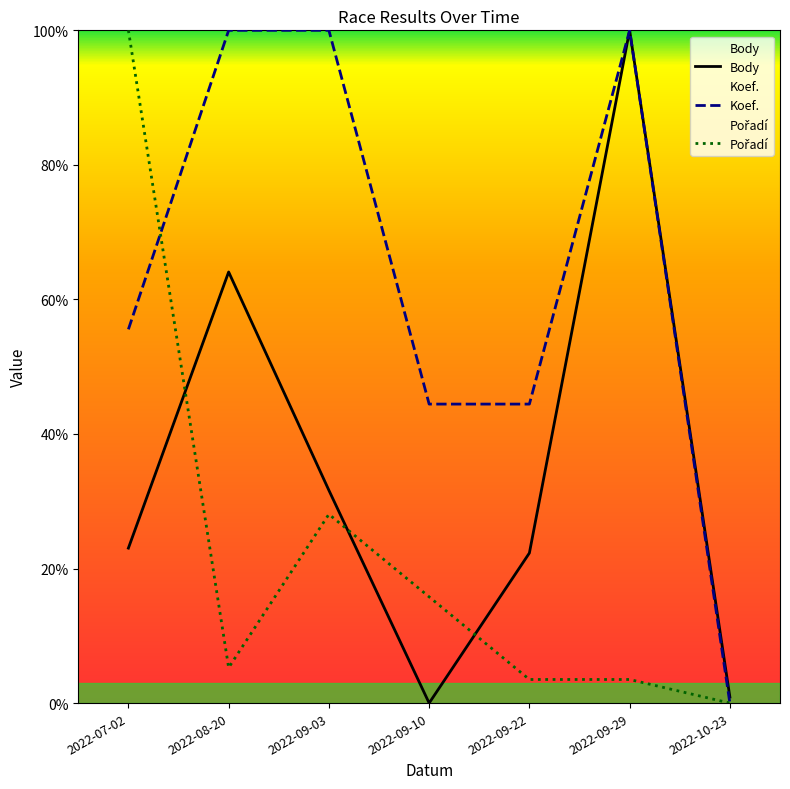

How many series are shown in this chart?

3